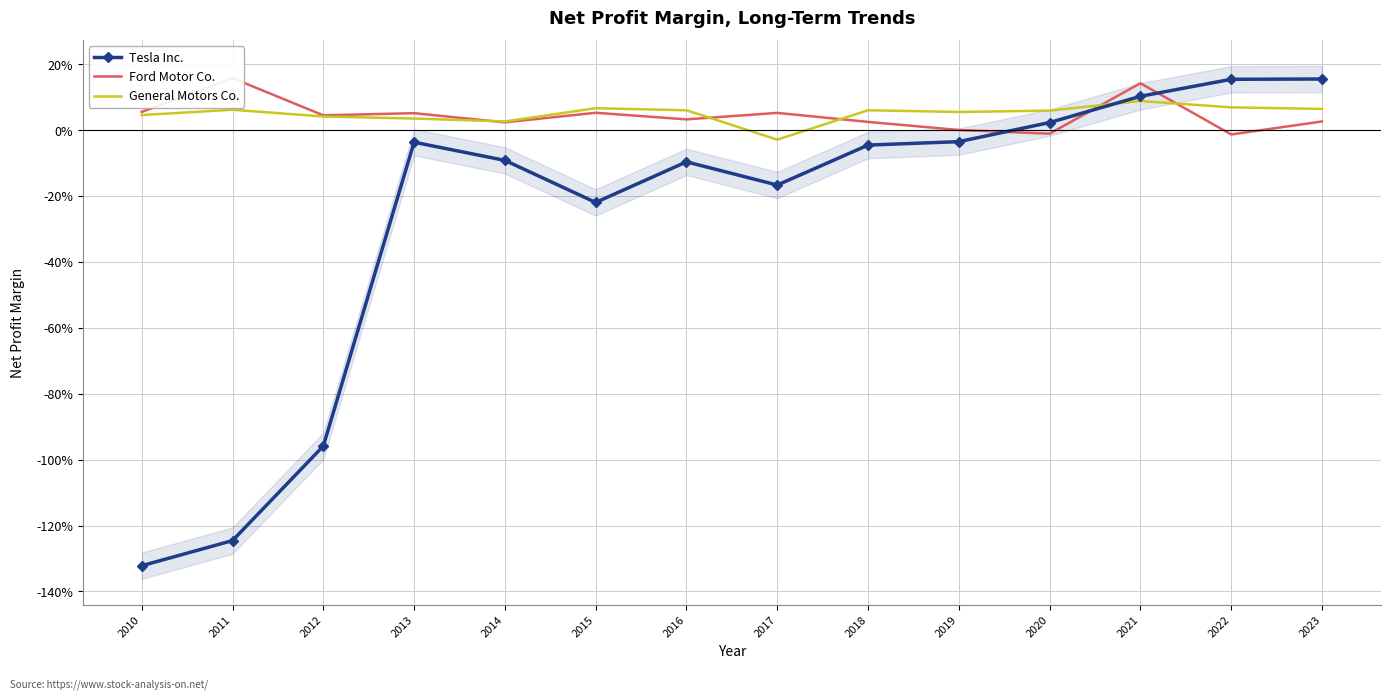

True or false: General Motors Co. has a value of 0.1 at 2011.

True